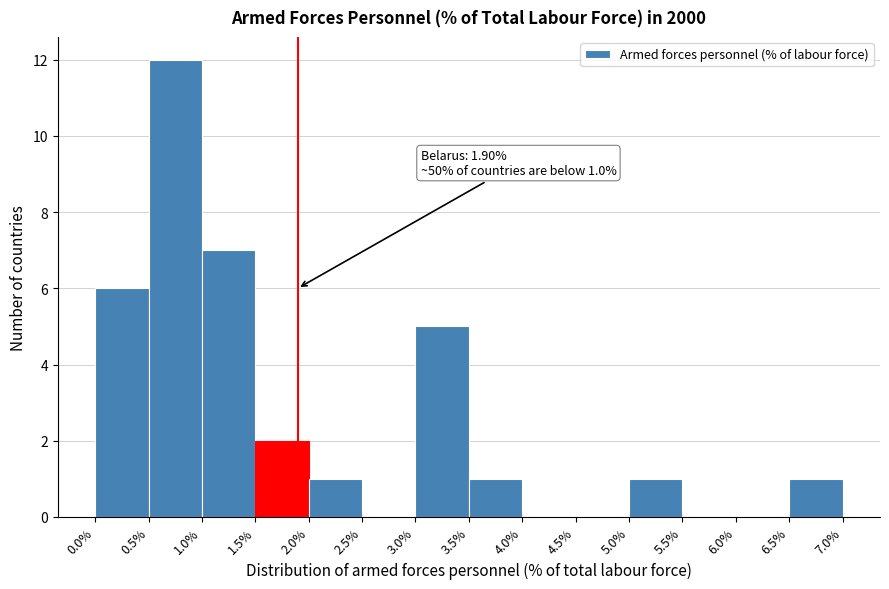

Over which range of the x-axis is the bar tallest?

0.5% to 1.0%